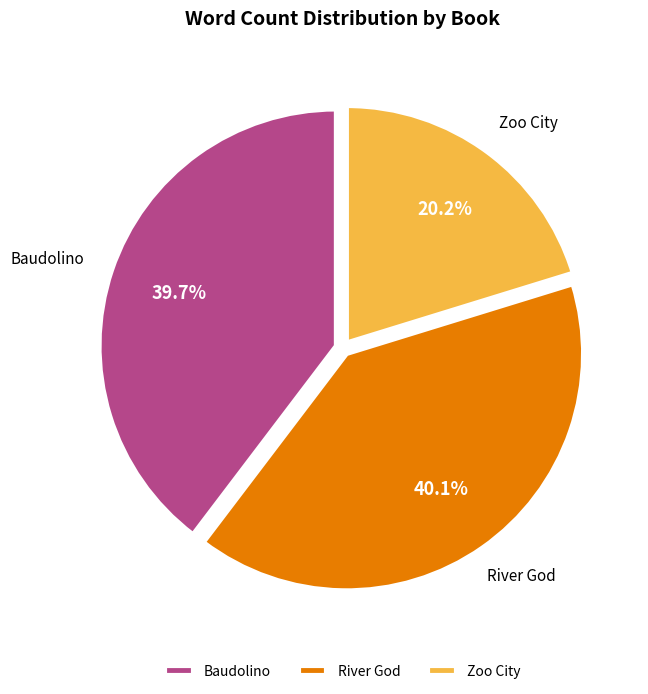

True or false: Baudolino accounts for 51% of the total.

False